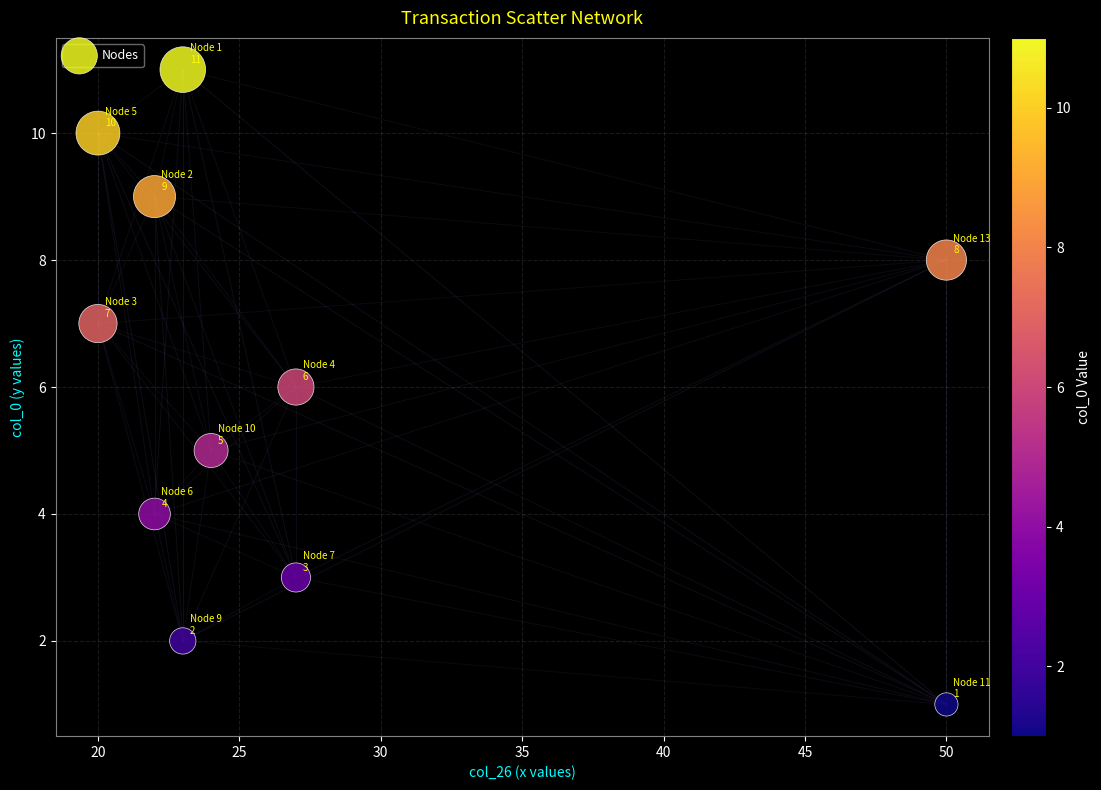

What is the average Y value?

6